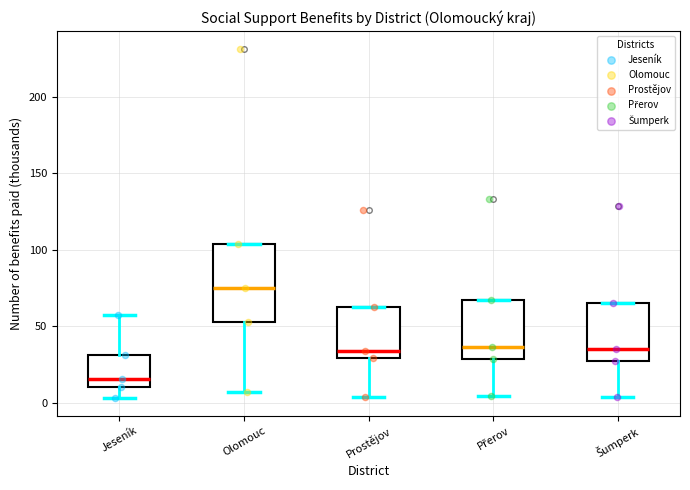

Where does the lower whisker of the box for Olomouc end on the y-axis? The values are not printed on the chart, so give them approximately, as read against the axis.

5